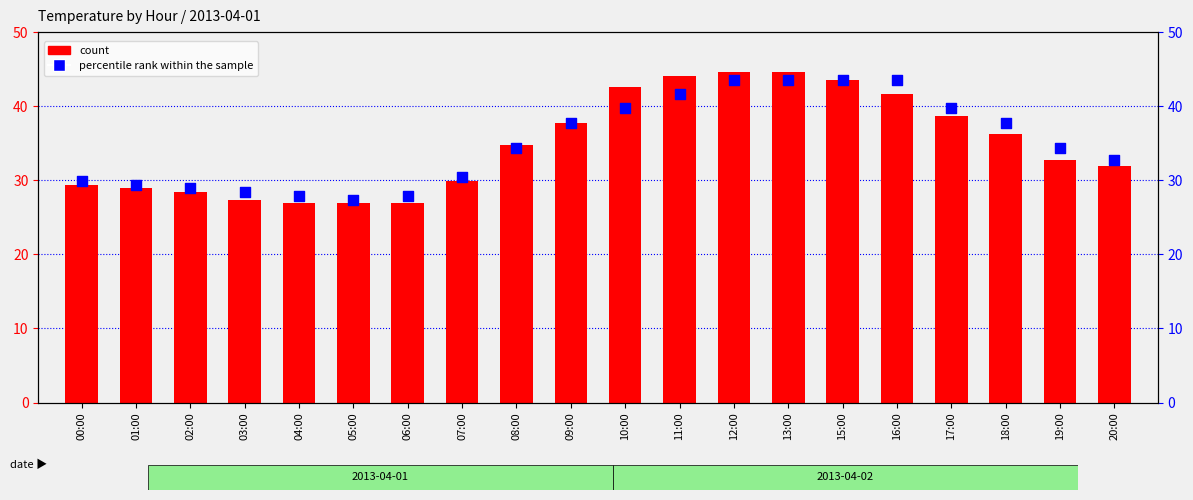

At which category is the sum across all series the highest?

12:00